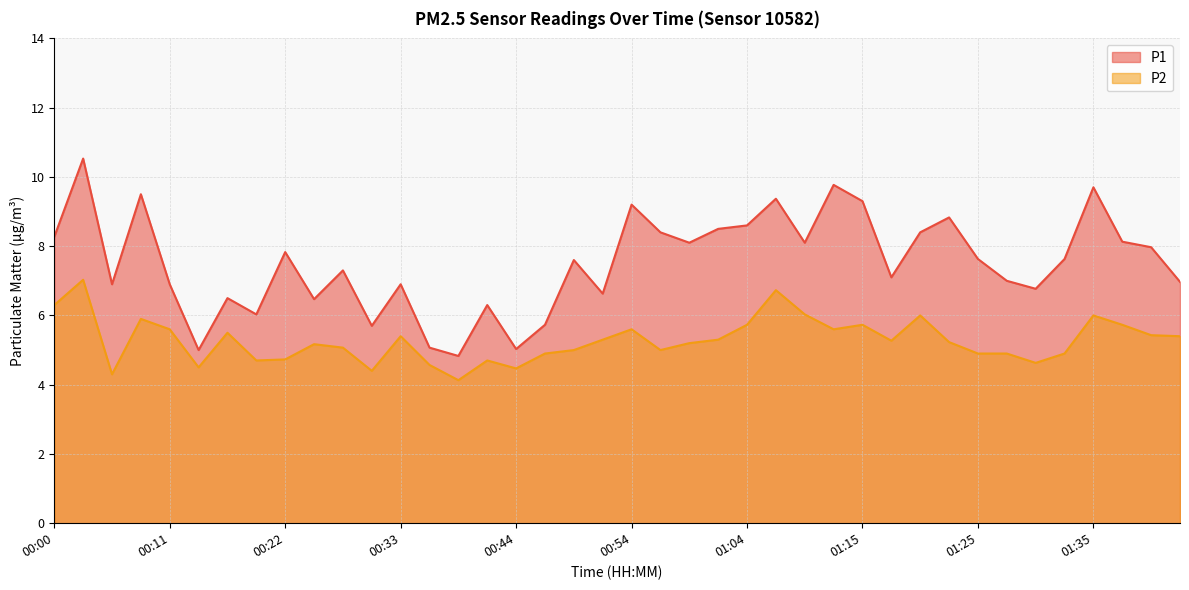

The P2 series shows 5.2 at 00:25. True or false?

True